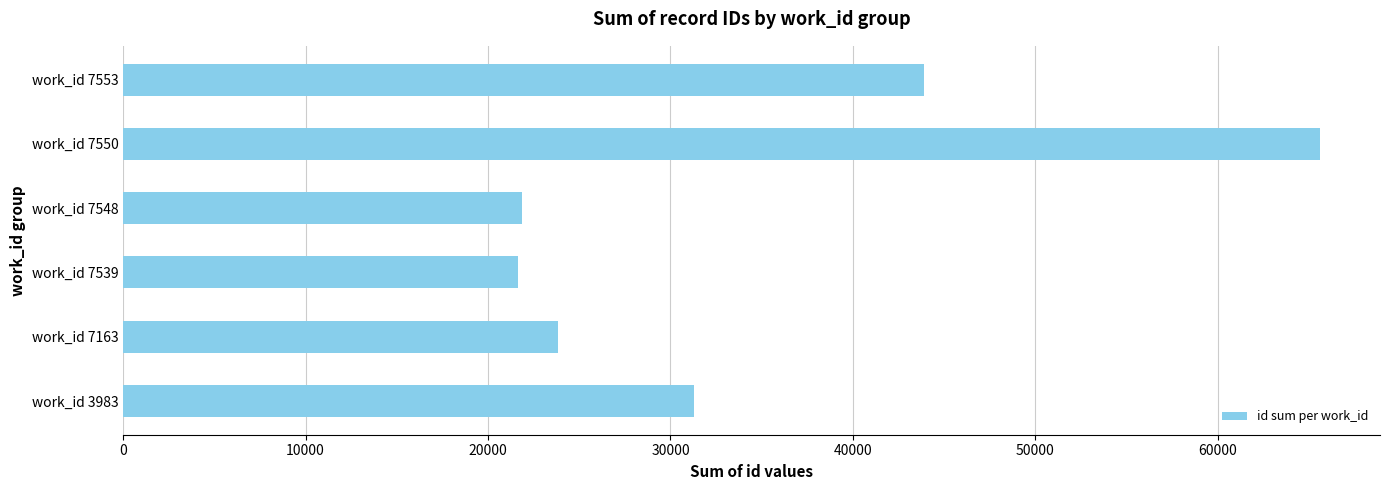

What is the maximum value shown in the chart?

65610